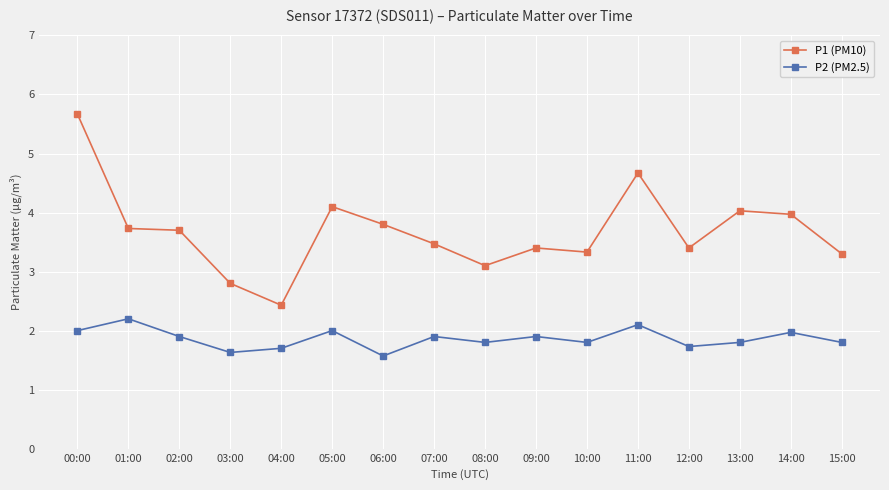

What is the spread (max minus min) of values at 13:00?

2.2